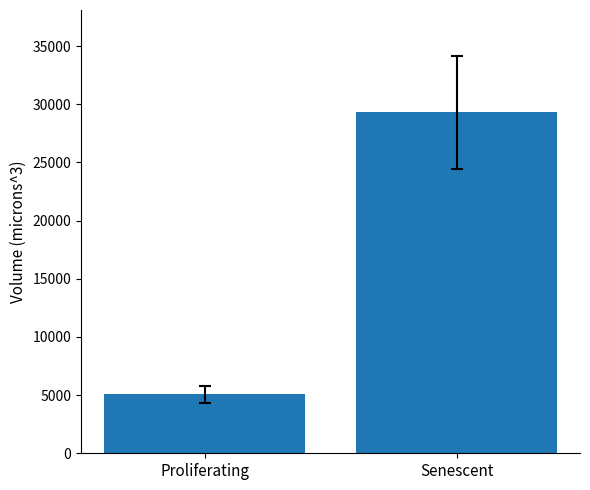

How many bars are there in total?

2